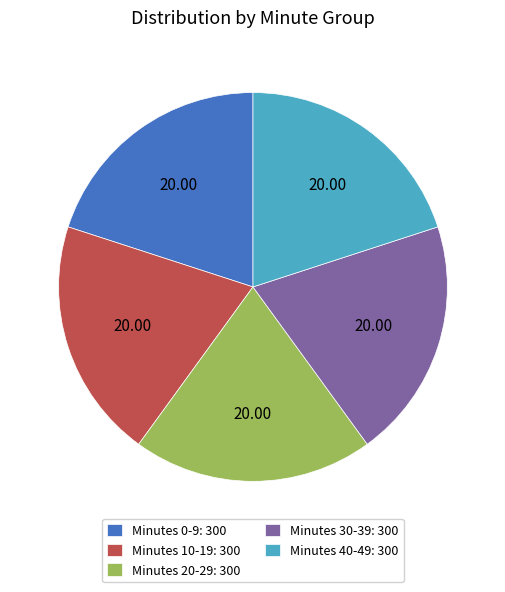

Does any single category account for the majority?

No